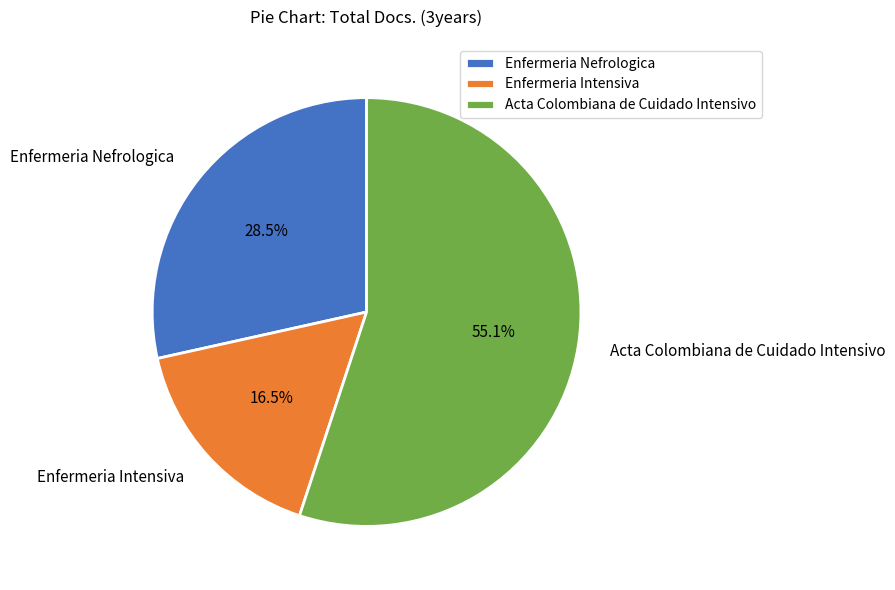

To the nearest percent, what is the combined percentage of Enfermeria Intensiva and Acta Colombiana de Cuidado Intensivo?

72%